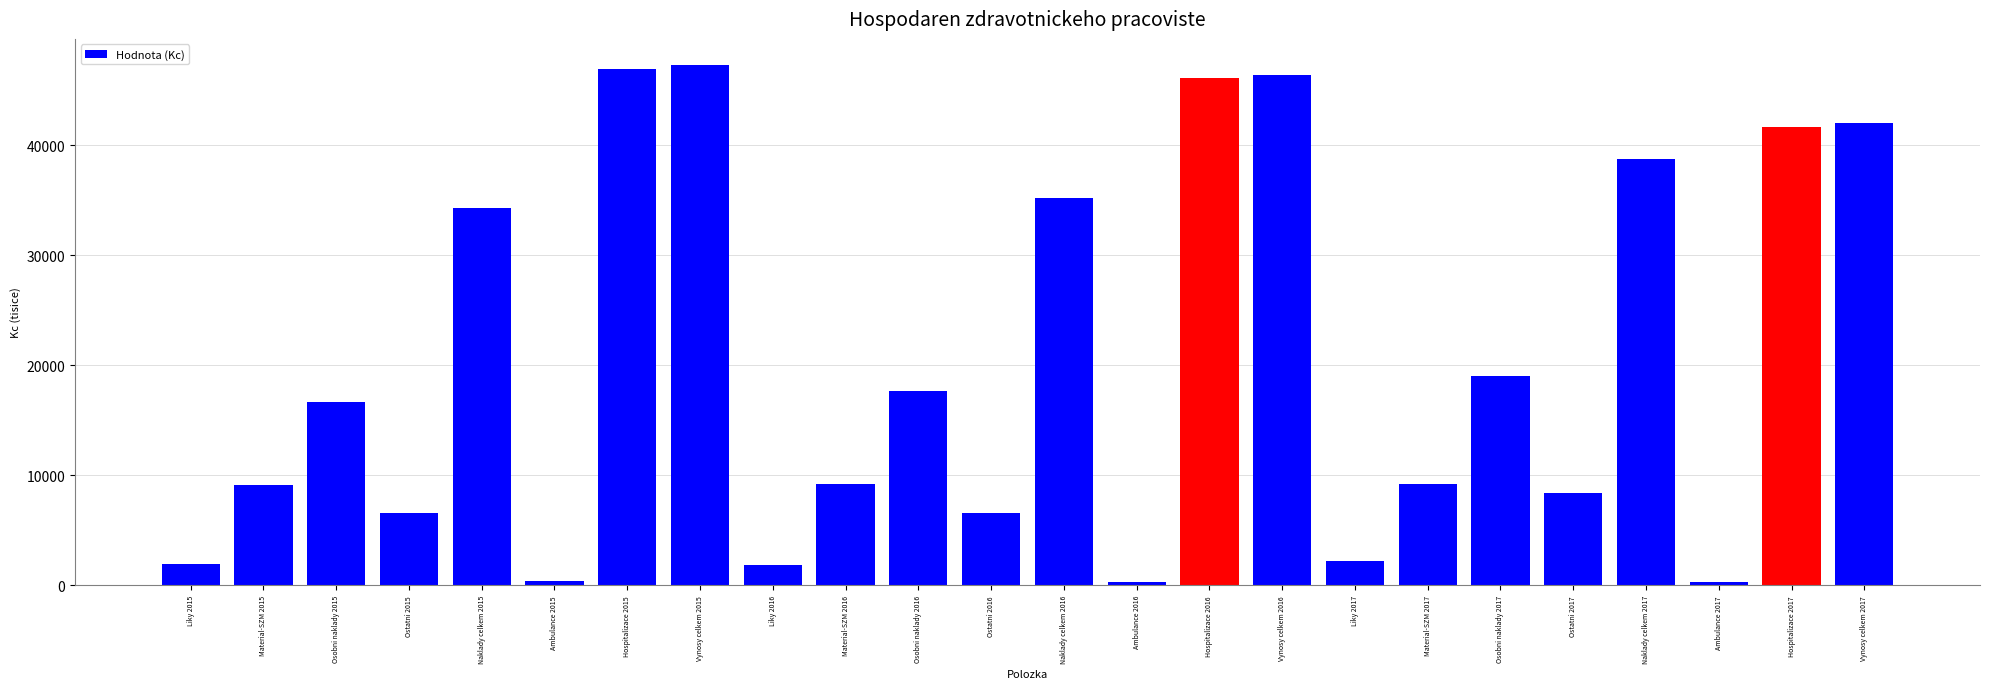

True or false: the data shows 17212.7 at Vynosy celkem 2016.

False